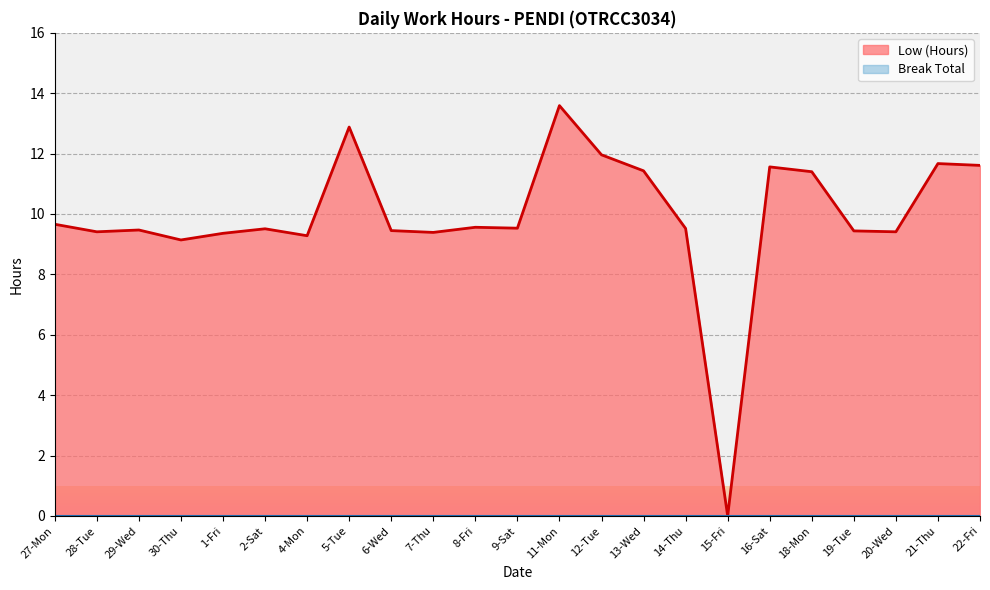

Rank the categories by value from highest to lowest.

11-Mon, 5-Tue, 12-Tue, 21-Thu, 22-Fri, 16-Sat, 13-Wed, 18-Mon, 27-Mon, 8-Fri, 9-Sat, 14-Thu, 2-Sat, 29-Wed, 6-Wed, 19-Tue, 28-Tue, 20-Wed, 7-Thu, 1-Fri, 4-Mon, 30-Thu, 15-Fri